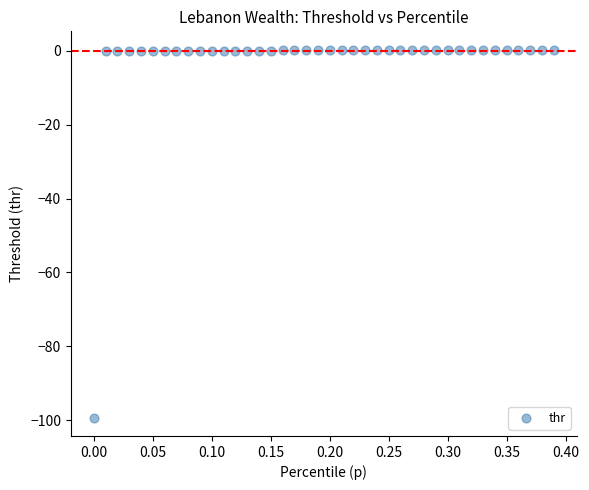

What is the range of Y values (max minus min)?

99.6